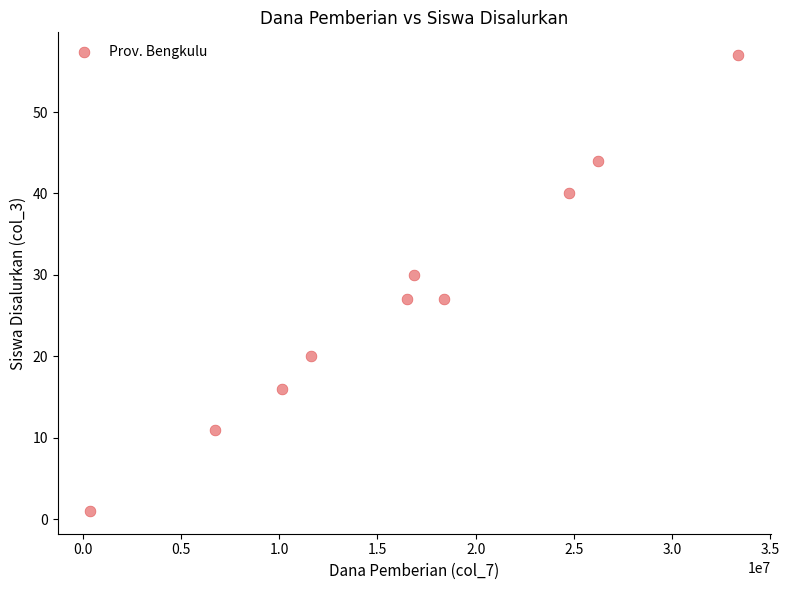

What is the average Y value?

27